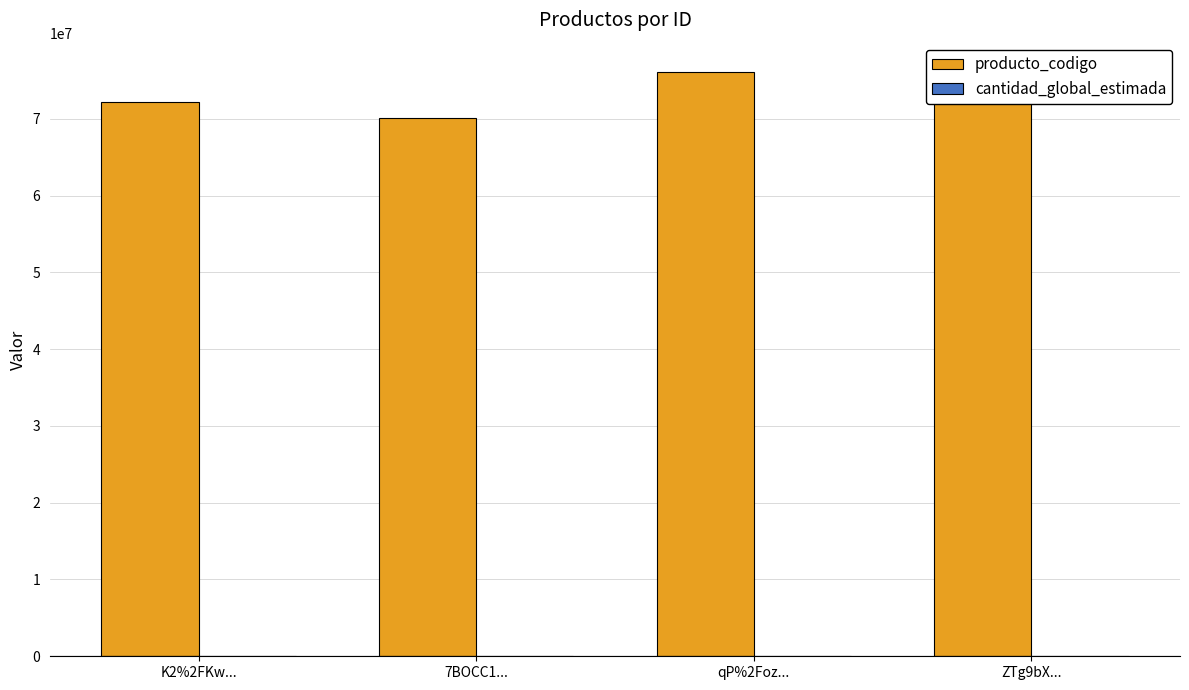

Where is producto_codigo nearest to the value 73111707?

K2%2FKw...